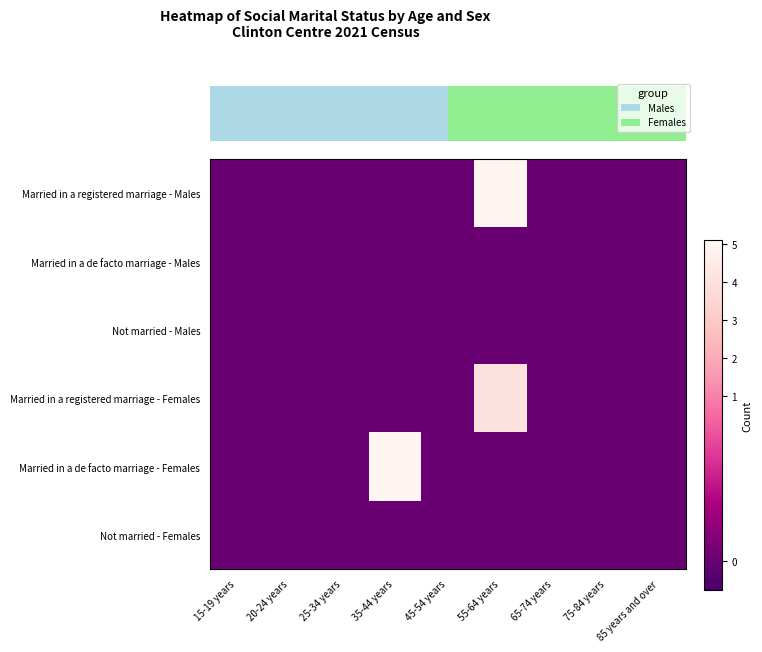

The Not married - Females series shows 0 at 75-84 years. True or false?

True